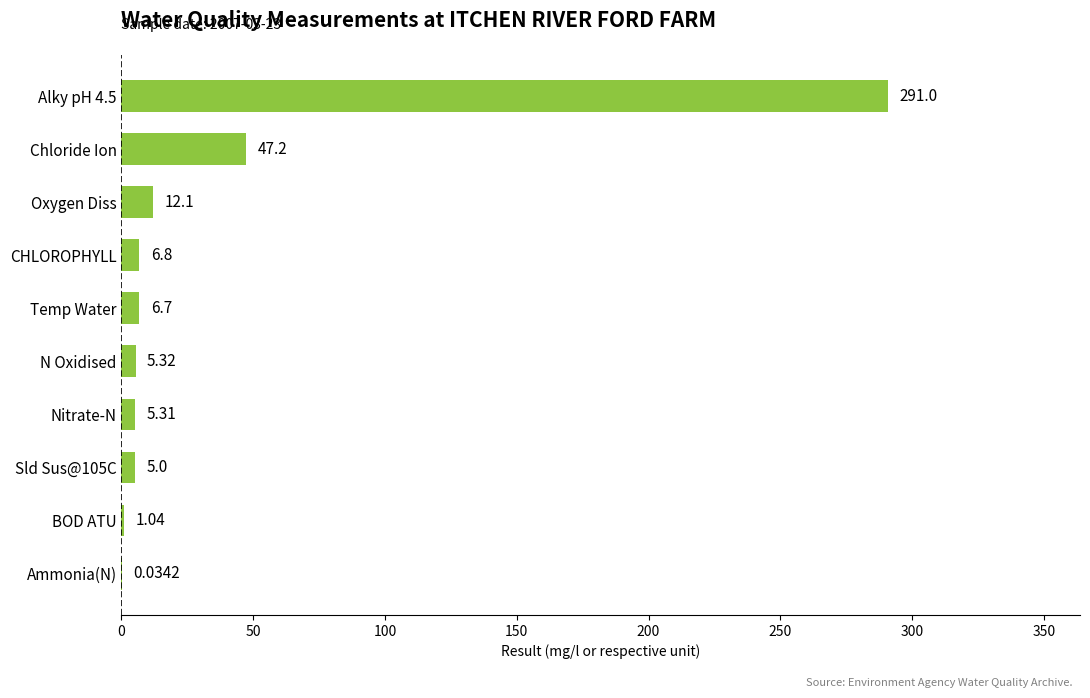

What is the change in value from Temp Water to CHLOROPHYLL?

+0.1